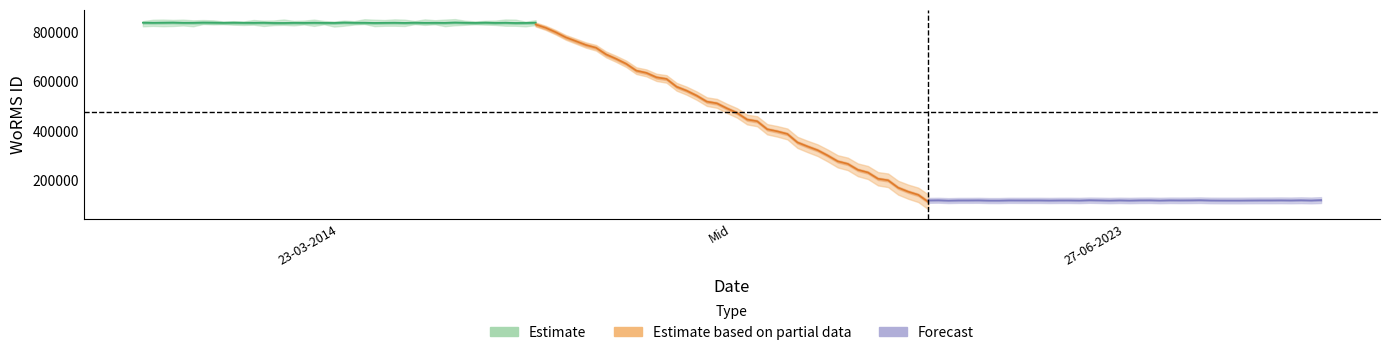

Between 23-03-2014 and 27-06-2023, which series saw the biggest shift?

Estimate based on partial data